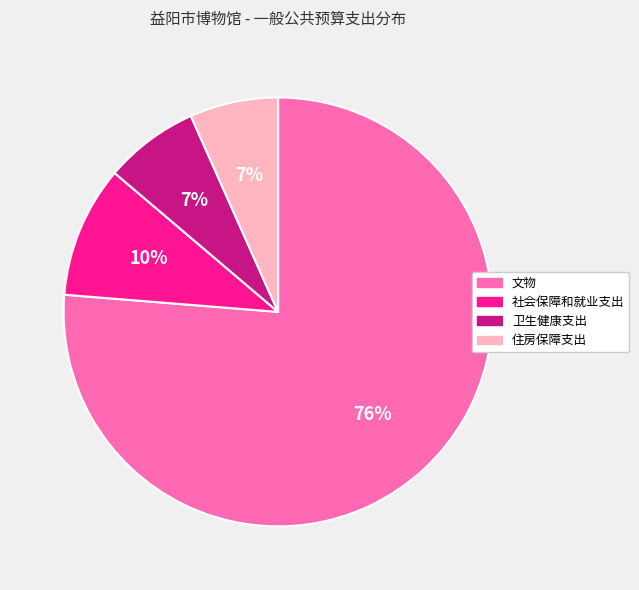

To the nearest percent, what percentage of the pie is 卫生健康支出?

7%